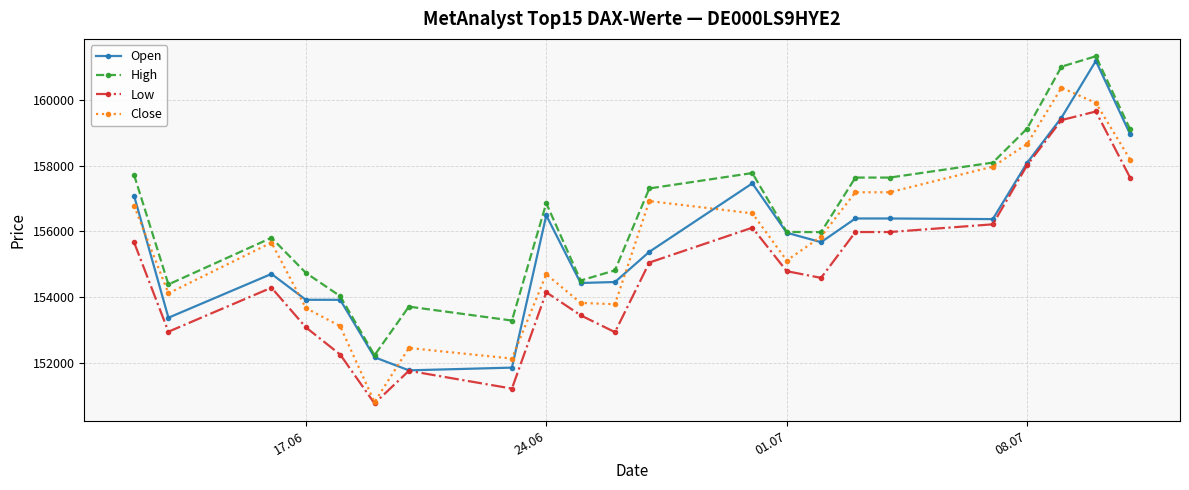

List the series in order of their peak value, lowest first.

Low, Close, Open, High